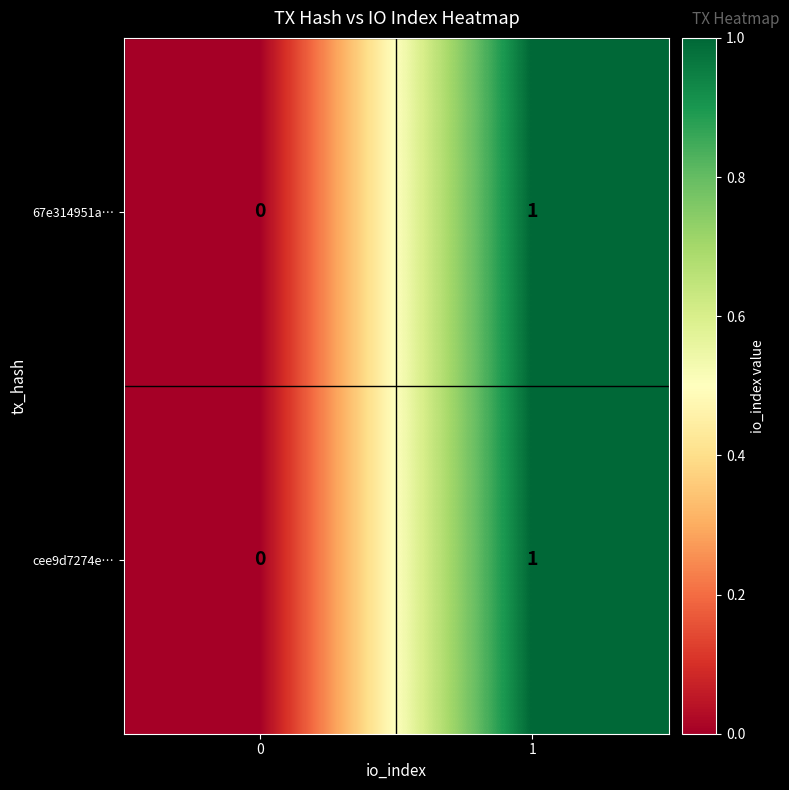

Reading right to left, transcribe all the data shown in this chart.

67e314951a…: 1	0
cee9d7274e…: 1	0